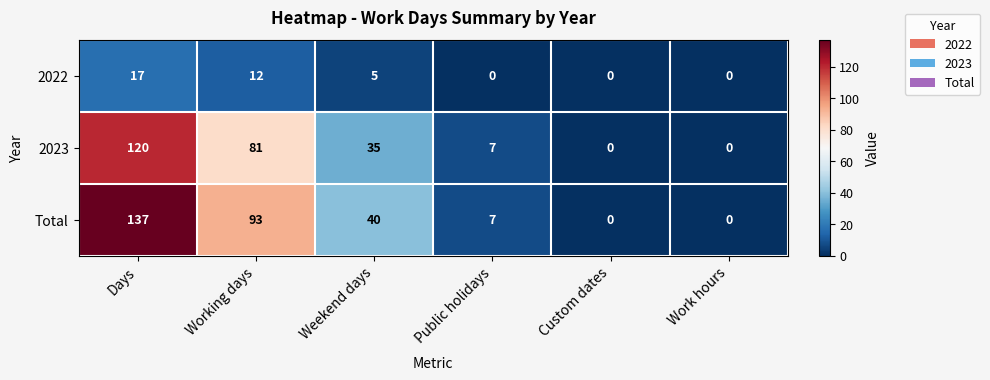

Rank the series by their maximum value, from lowest to highest.

2022, 2023, Total